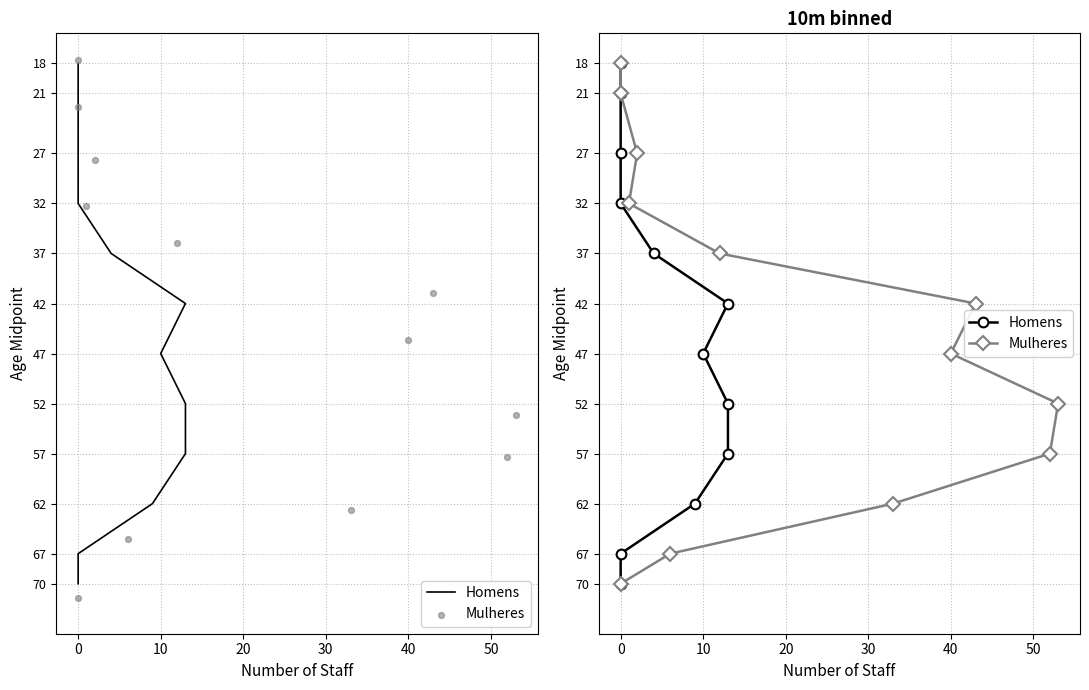

What are all the series names shown in the legend?

Homens, Mulheres